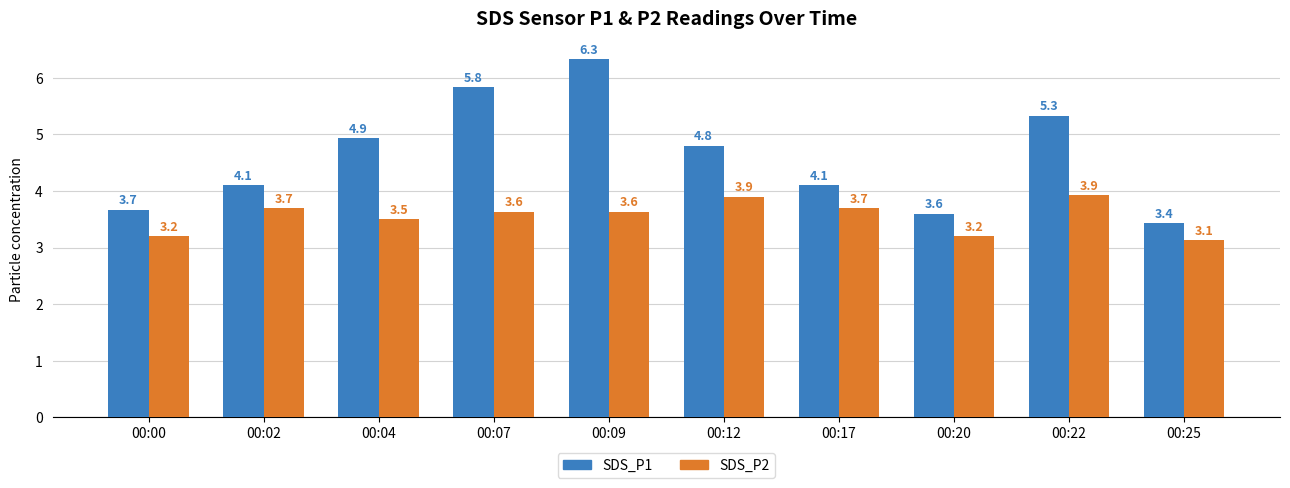

How many bars are there in total?

20